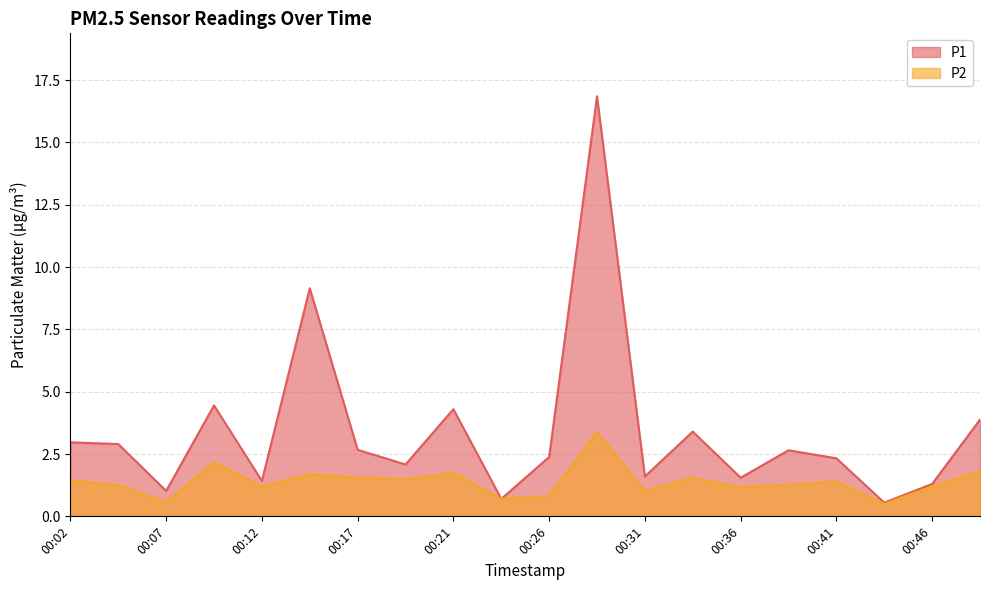

At which label does P2 first exceed 1?

00:02